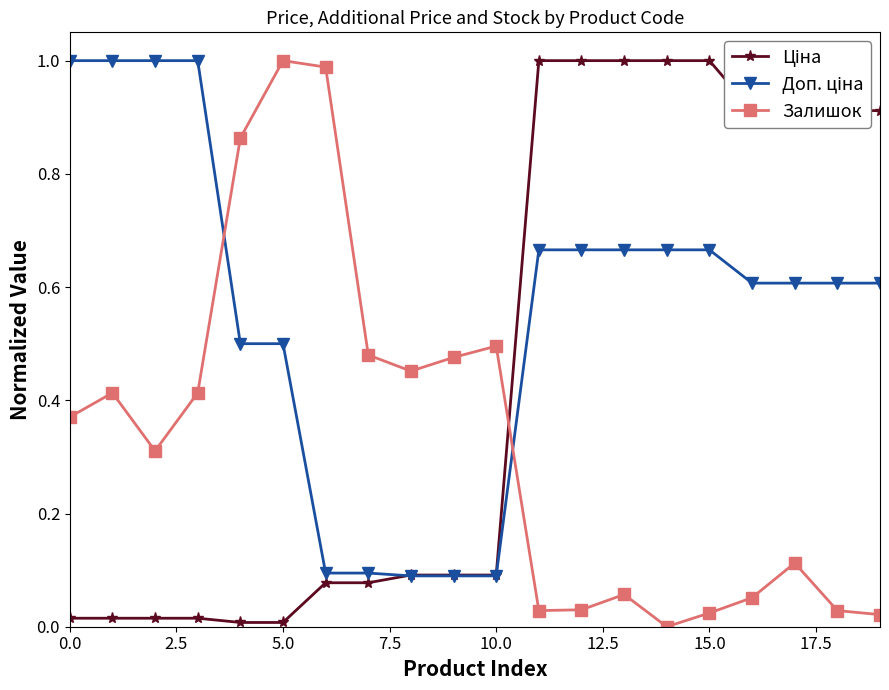

How many interior local peaks does the Залишок series have?

5